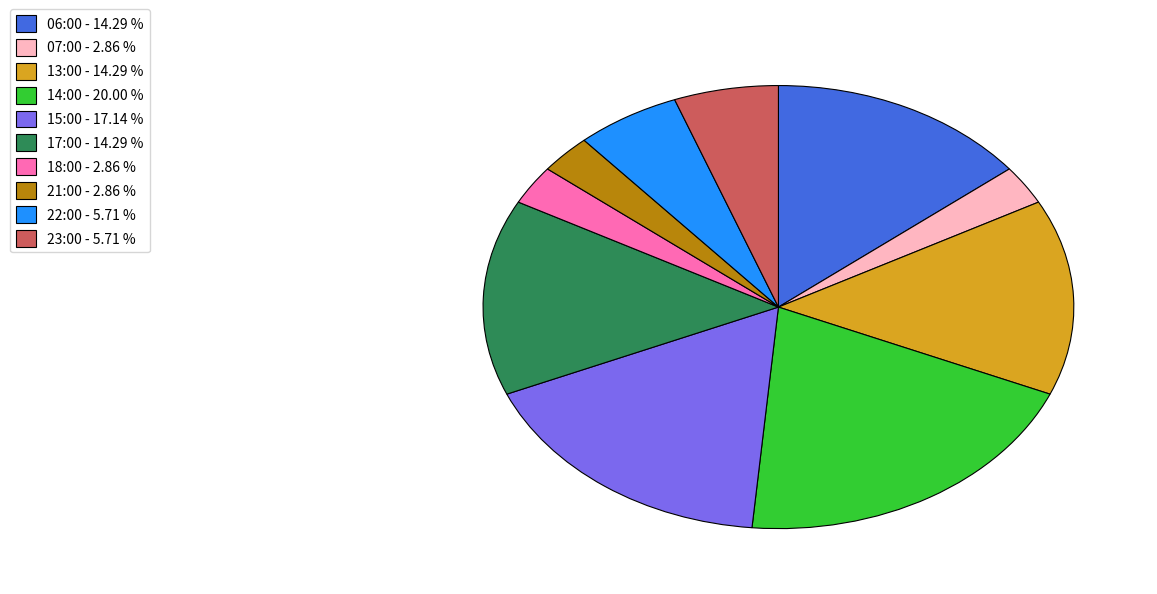

True or false: 06:00 accounts for 14% of the total.

True